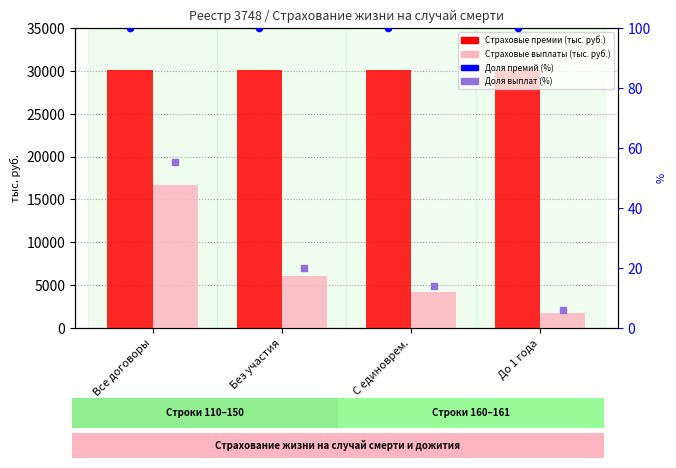

Which series reaches the minimum Y coordinate?

Страховые выплаты